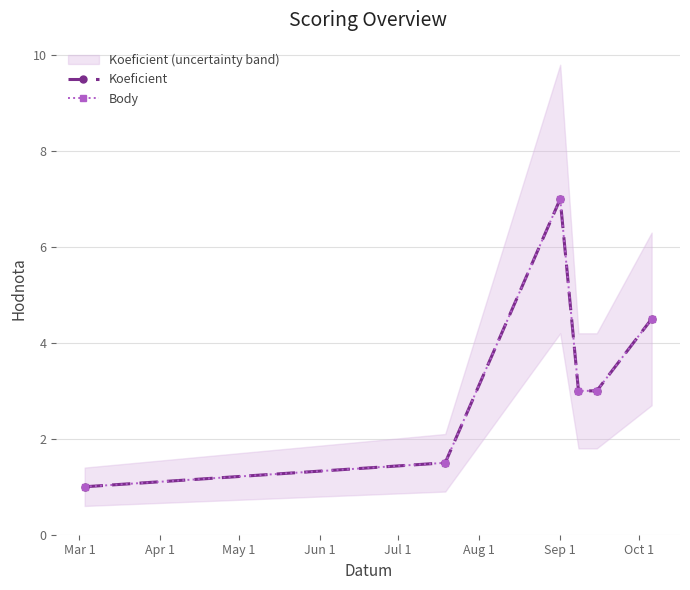

Which series has the largest total across all categories?

Koeficient